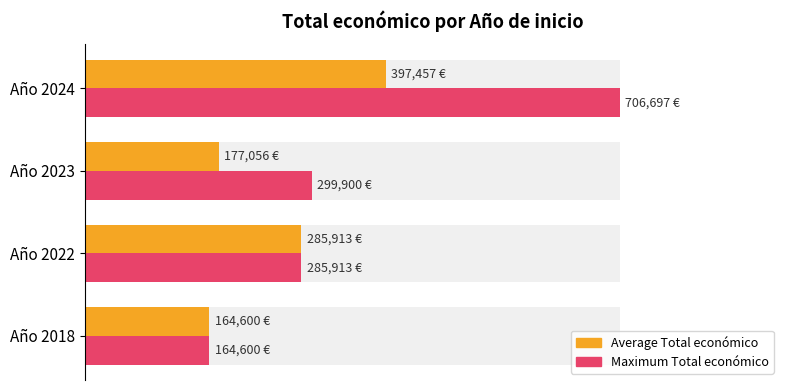

Reading left to right, extract all data points from this chart.

Average Total económico: 23.3	40.5	25.1	56.2
Maximum Total económico: 23.3	40.5	42.4	100.0